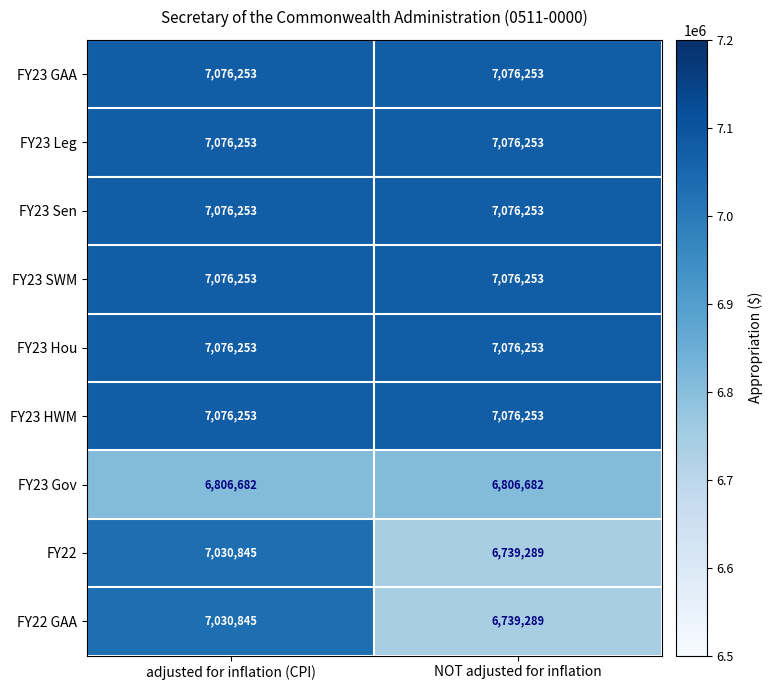

What is the spread (max minus min) of values at adjusted for inflation (CPI)?

269571